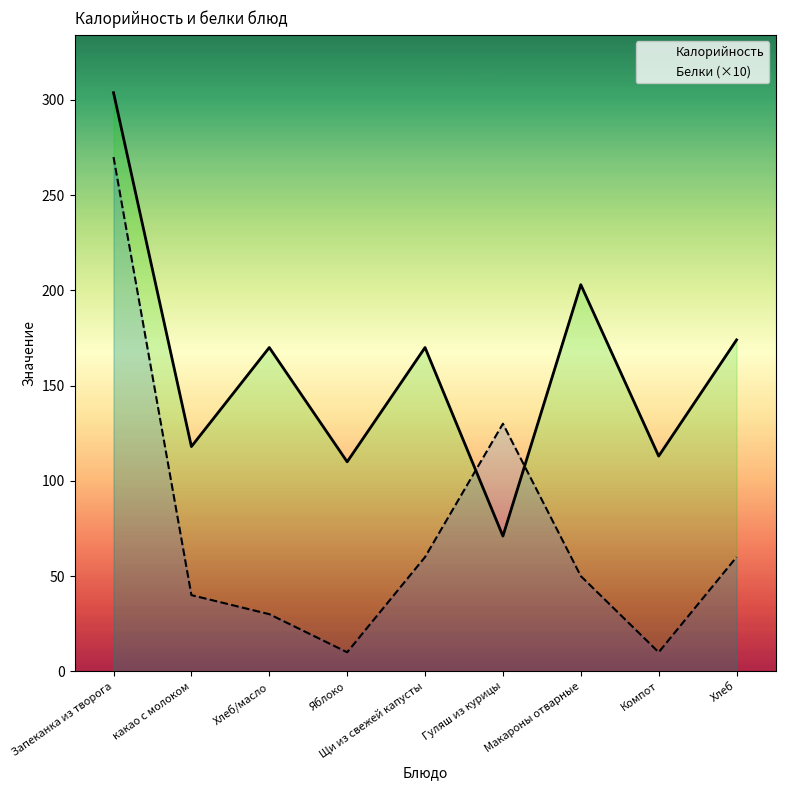

What is the average value of the Калорийность series?

159.2